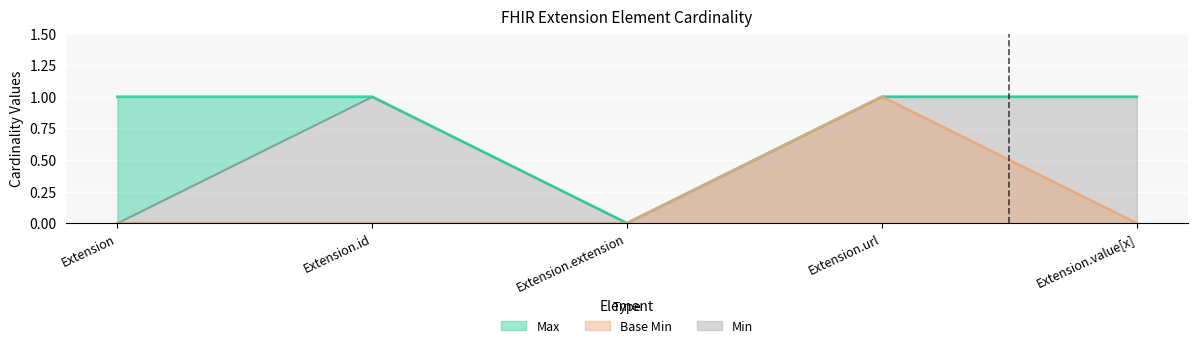

True or false: Base Min and Max intersect in this chart.

False